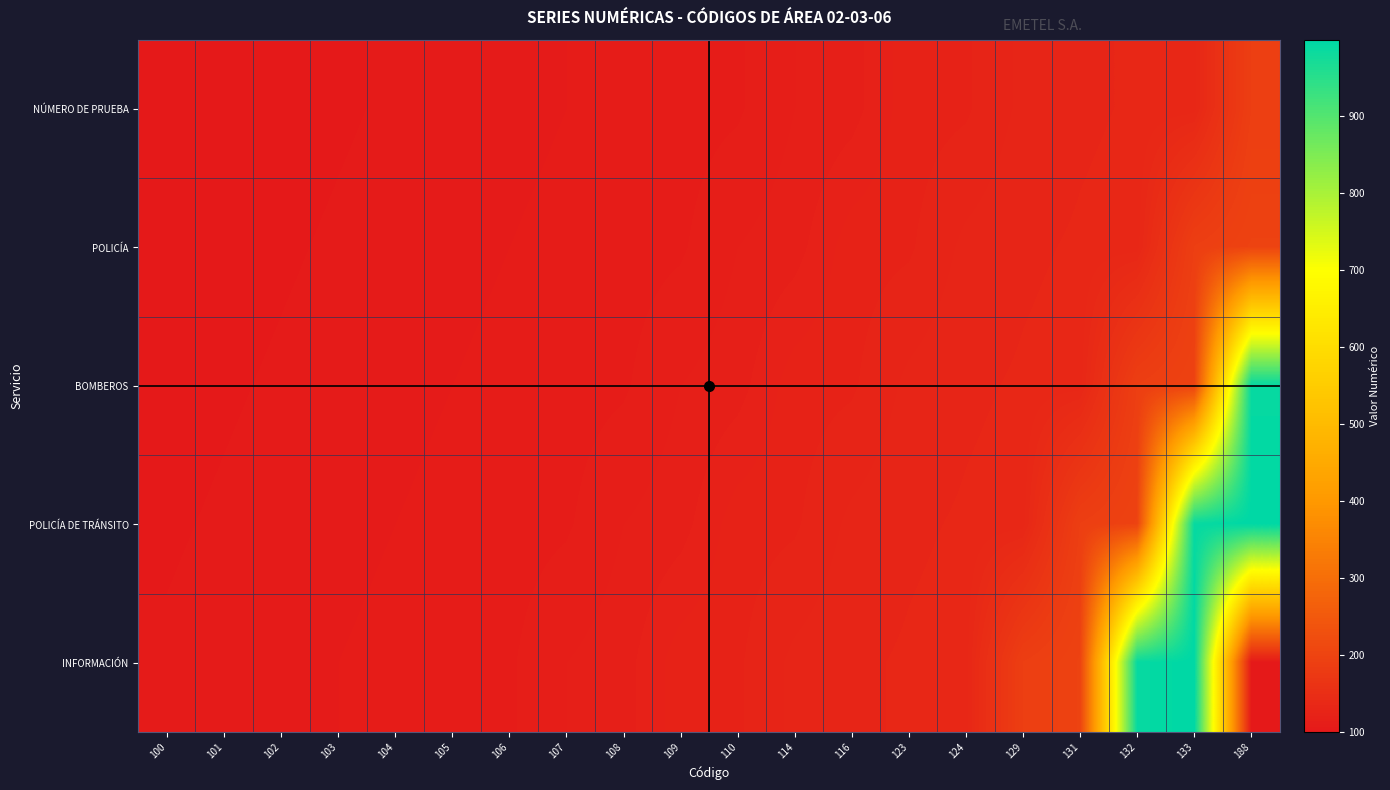

Reading left to right, extract all data points from this chart.

NÚMERO DE PRUEBA: 100=100	101=101	102=102	103=103	104=104	105=105	106=106	107=107	108=108	109=109	110=110	114=114	116=116	123=123	124=124	129=129	131=131	132=132	133=133	188=188
POLICÍA: 100=101	101=102	102=103	103=104	104=105	105=106	106=107	107=108	108=109	109=110	110=114	114=116	116=123	123=124	124=129	129=131	131=132	132=133	133=188	188=199
BOMBEROS: 100=102	101=103	102=104	103=105	104=106	105=107	106=108	107=109	108=110	109=114	110=116	114=123	116=124	123=129	124=131	129=132	131=133	132=188	133=199	188=990
POLICÍA DE TRÁNSITO: 100=103	101=104	102=105	103=106	104=107	105=108	106=109	107=110	108=114	109=116	110=123	114=124	116=129	123=131	124=132	129=133	131=188	132=199	133=990	188=999
INFORMACIÓN: 100=104	101=105	102=106	103=107	104=108	105=109	106=110	107=114	108=116	109=123	110=124	114=129	116=131	123=132	124=133	129=188	131=199	132=990	133=999	188=100